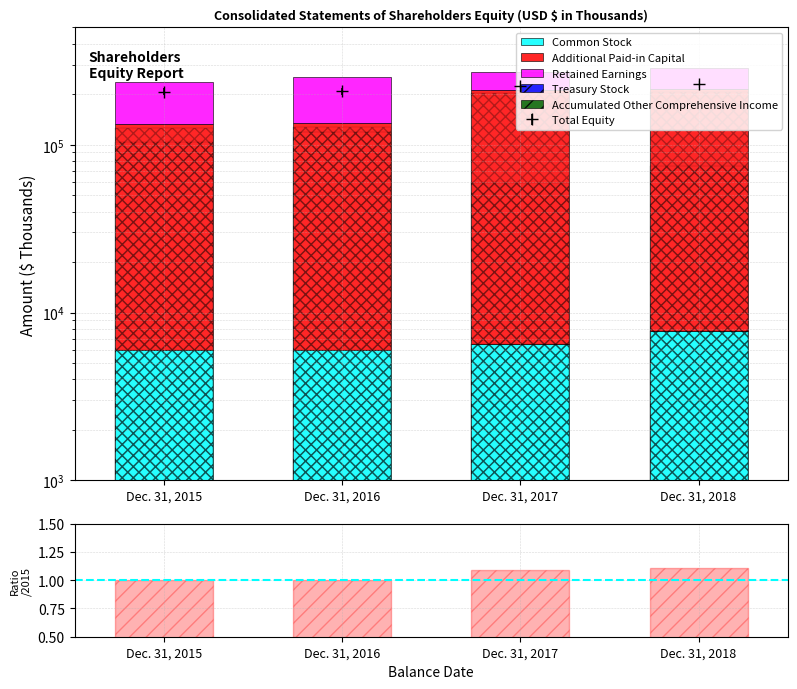

The value of Total/2015 at Dec. 31, 2018 is 1.1. True or false?

True